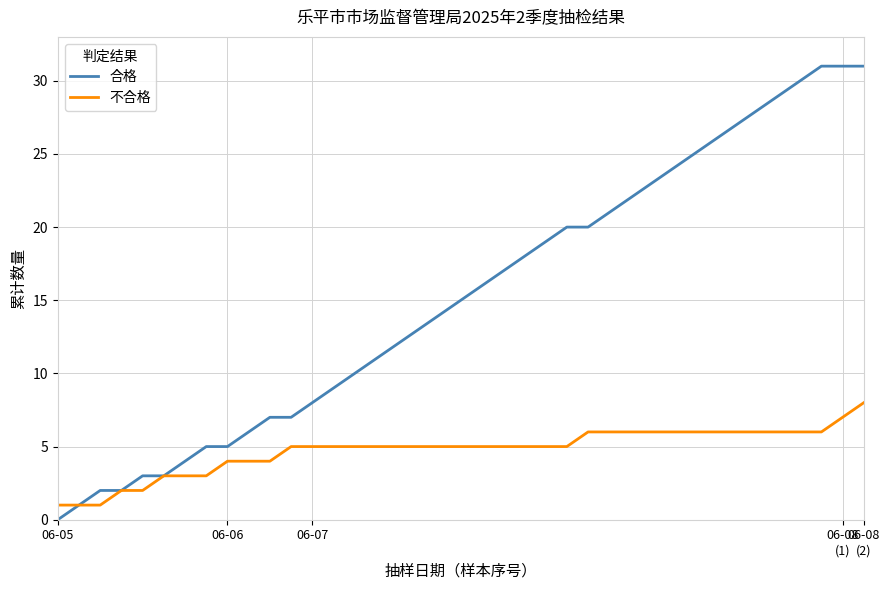

What is the maximum value shown in the chart?

31